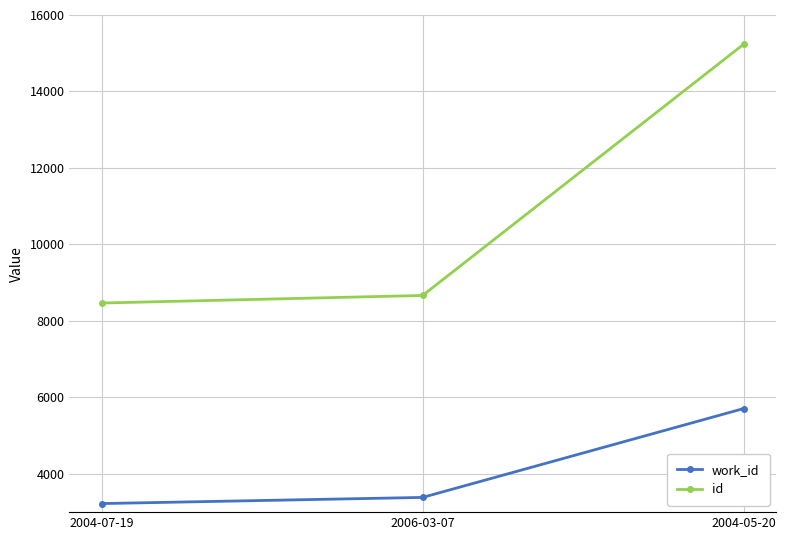

What are all the series names shown in the legend?

work_id, id